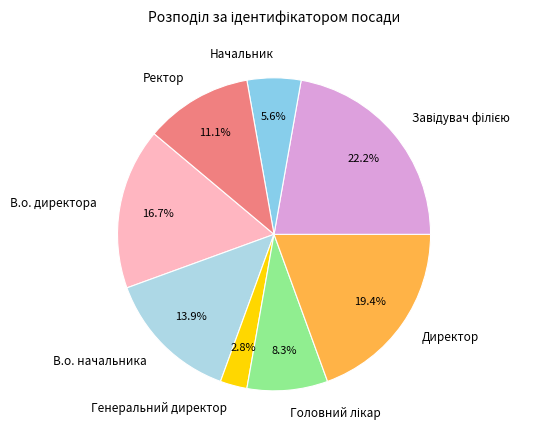

To the nearest percent, what portion does Директор represent?

19%